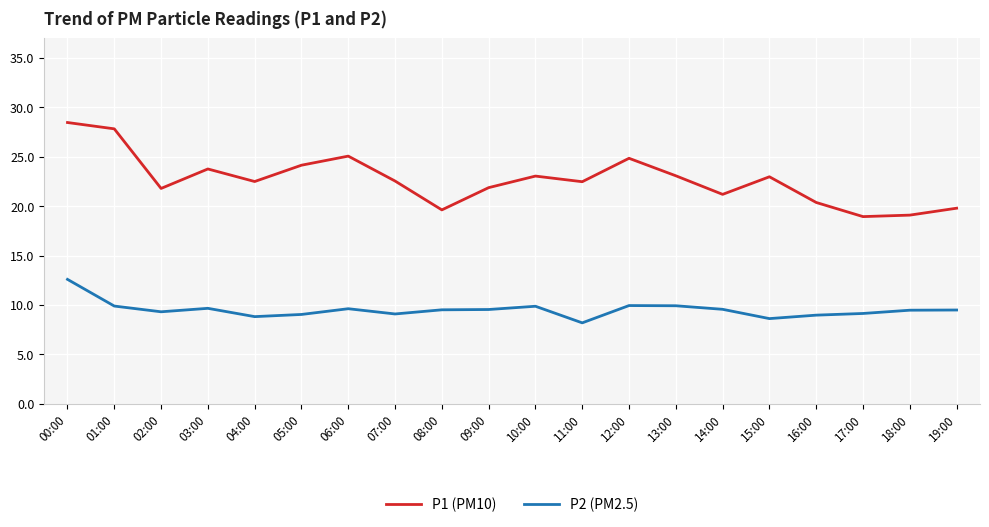

What is the sum of the P2 (PM2.5) values at 01:00 and 18:00?

19.4